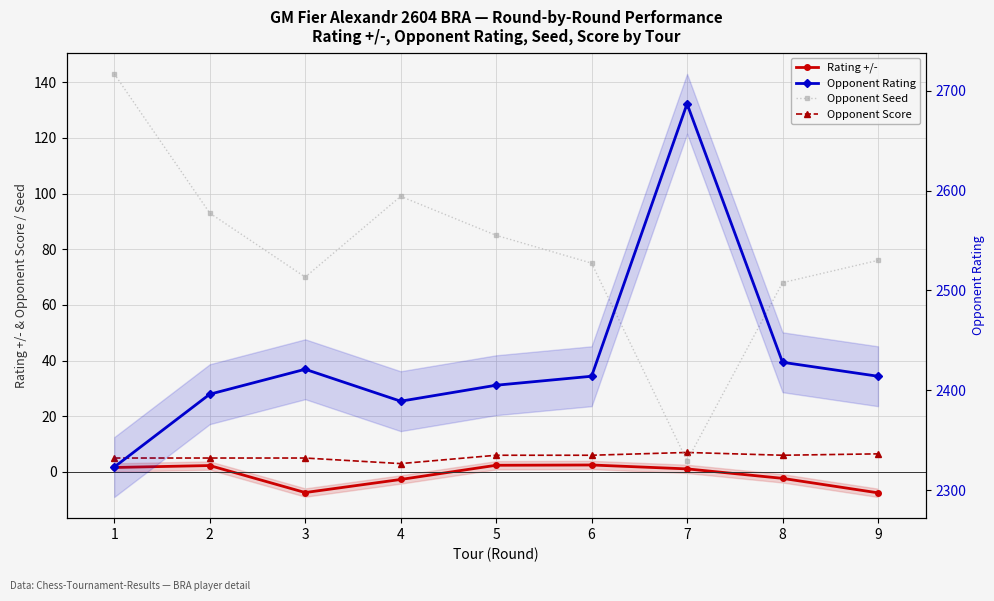

Reading left to right, what are all the values shown in this chart?

Rating +/-: 1=1.6	2=2.3	3=-7.4	4=-2.7	5=2.4	6=2.5	7=1.1	8=-2.3	9=-7.5
Opponent Score: 1=5.0	2=5.0	3=5.0	4=3.0	5=6.0	6=6.0	7=7.0	8=6.0	9=6.5
Opponent Seed: 1=143.0	2=93.0	3=70.0	4=99.0	5=85.0	6=75.0	7=4.0	8=68.0	9=76.0
Opponent Rating: 1=2323.0	2=2396.0	3=2421.0	4=2389.0	5=2405.0	6=2414.0	7=2687.0	8=2428.0	9=2414.0